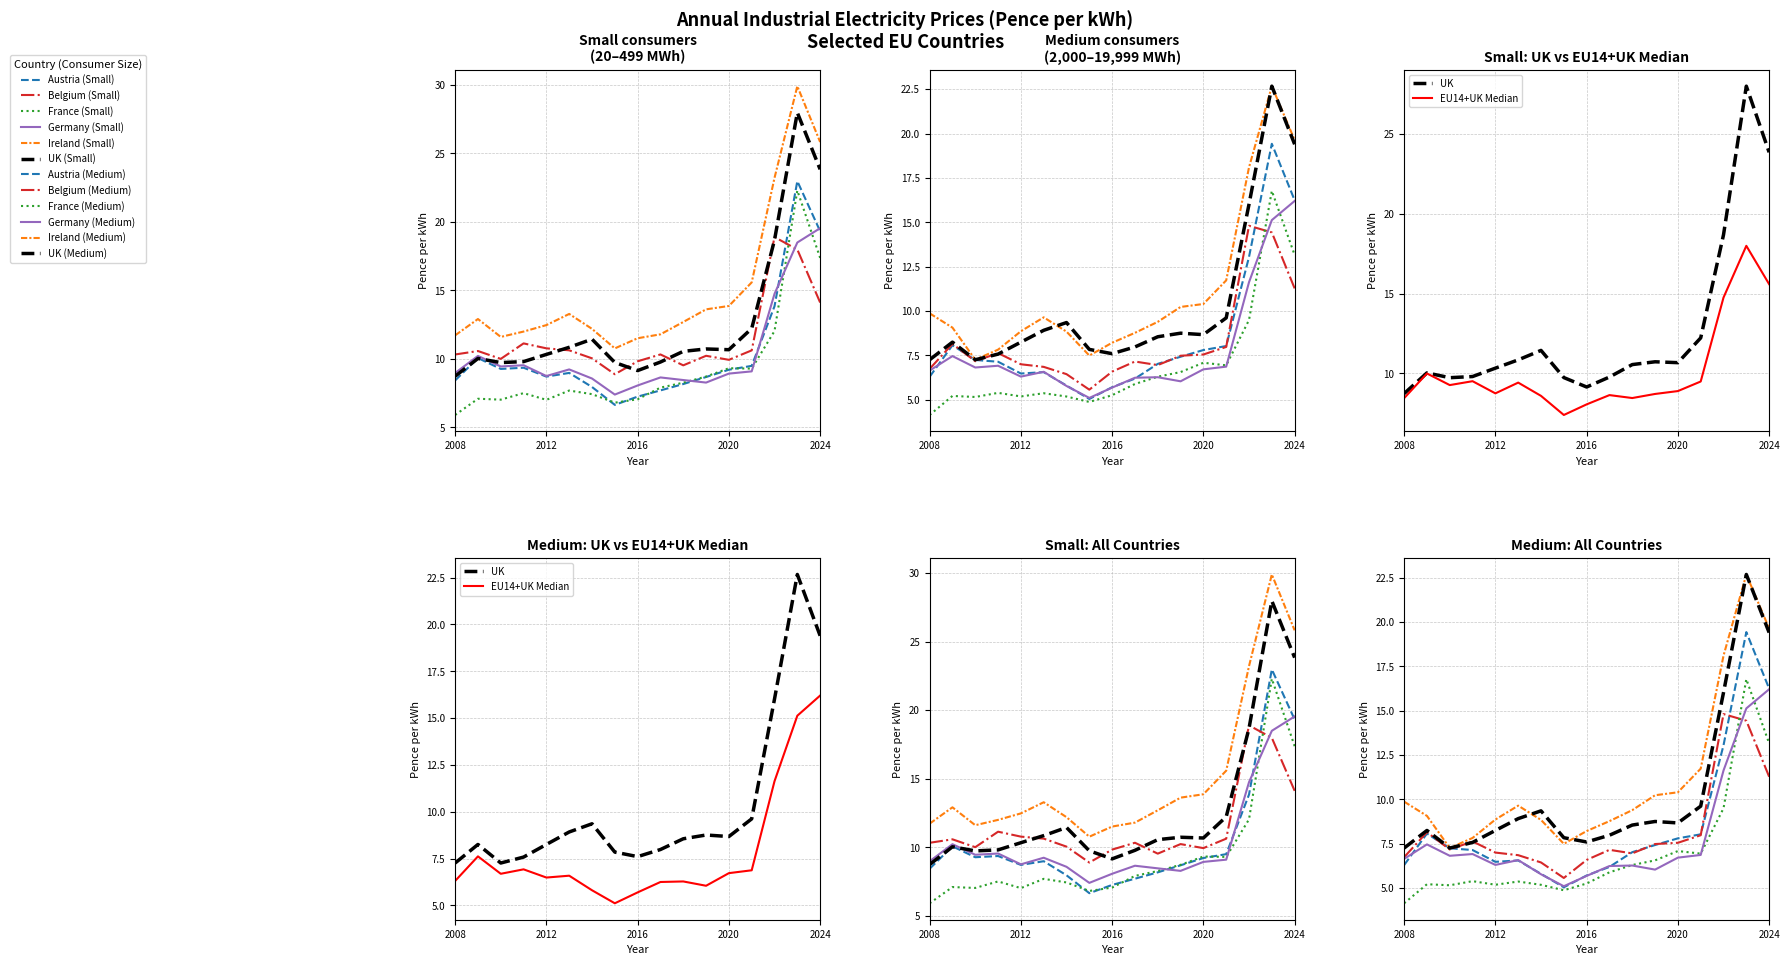

Where does the Belgium series first go above 10?

2008